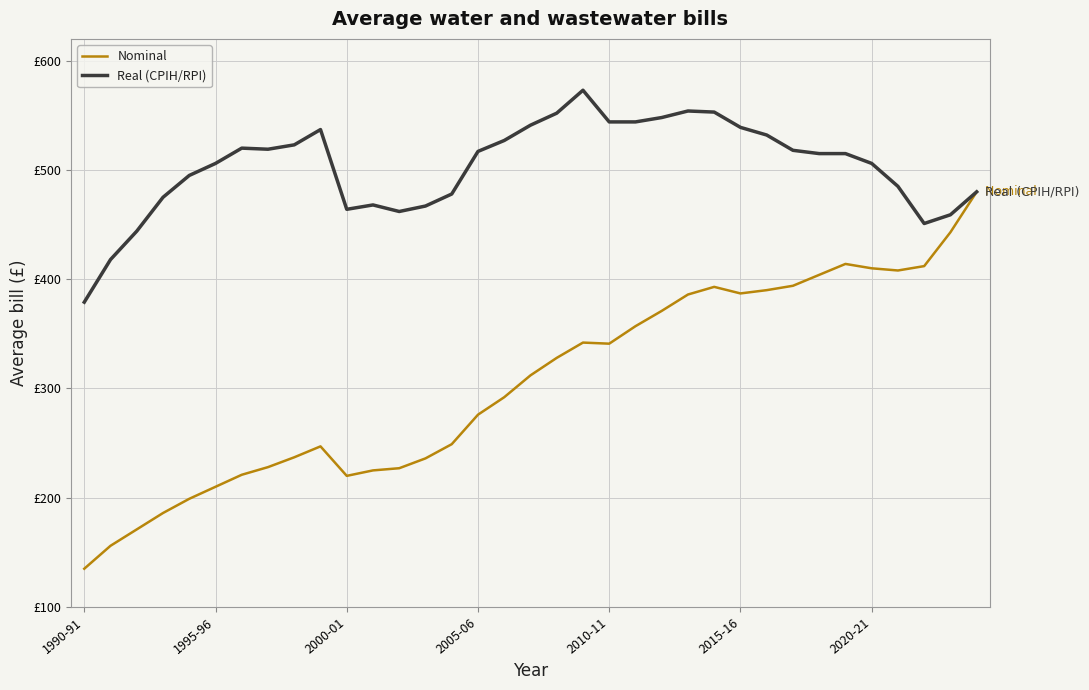

What are all the series names shown in the legend?

Nominal, Real (CPIH/RPI)